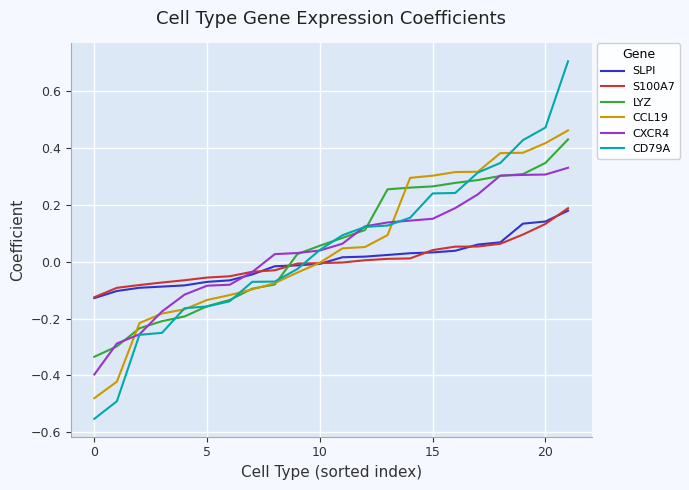

Which series has the widest spread of values?

CD79A